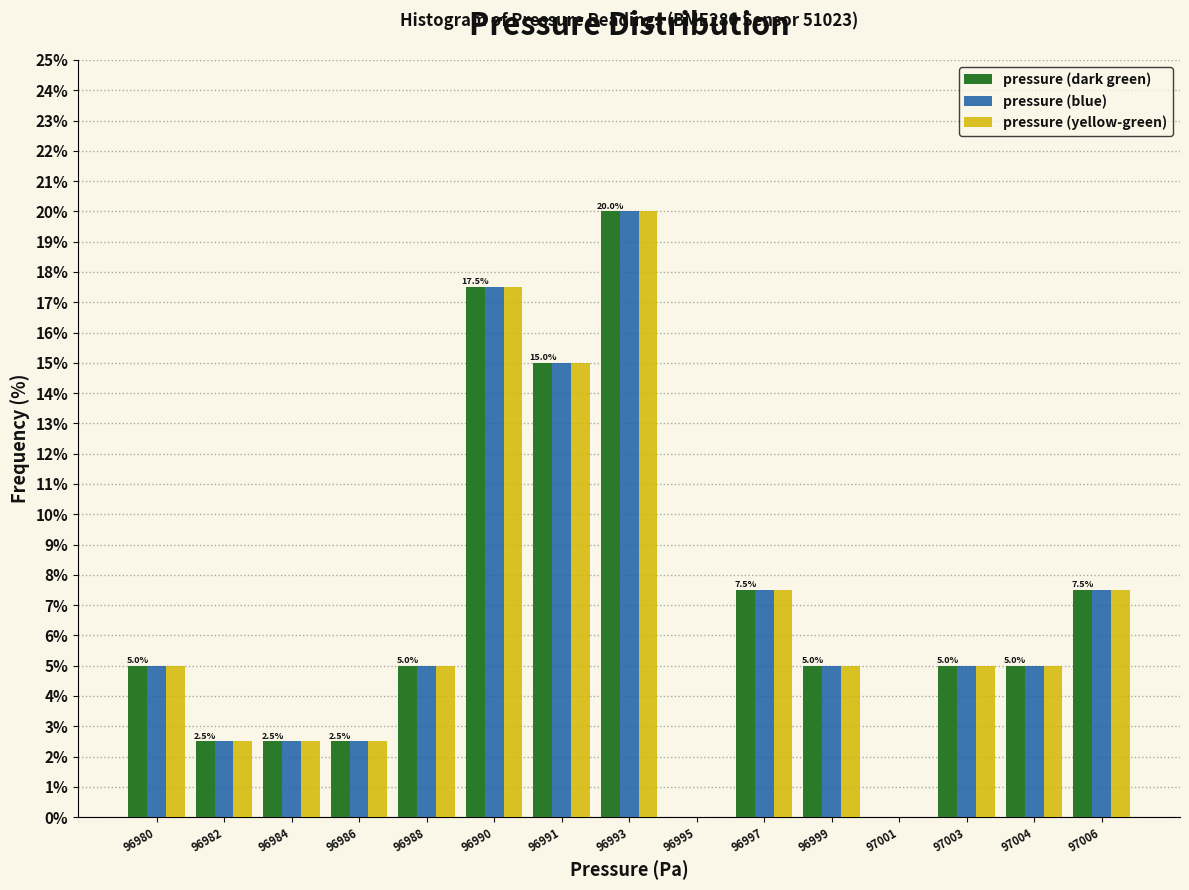

The value of pressure (blue) at 96999 is 5.0. True or false?

True